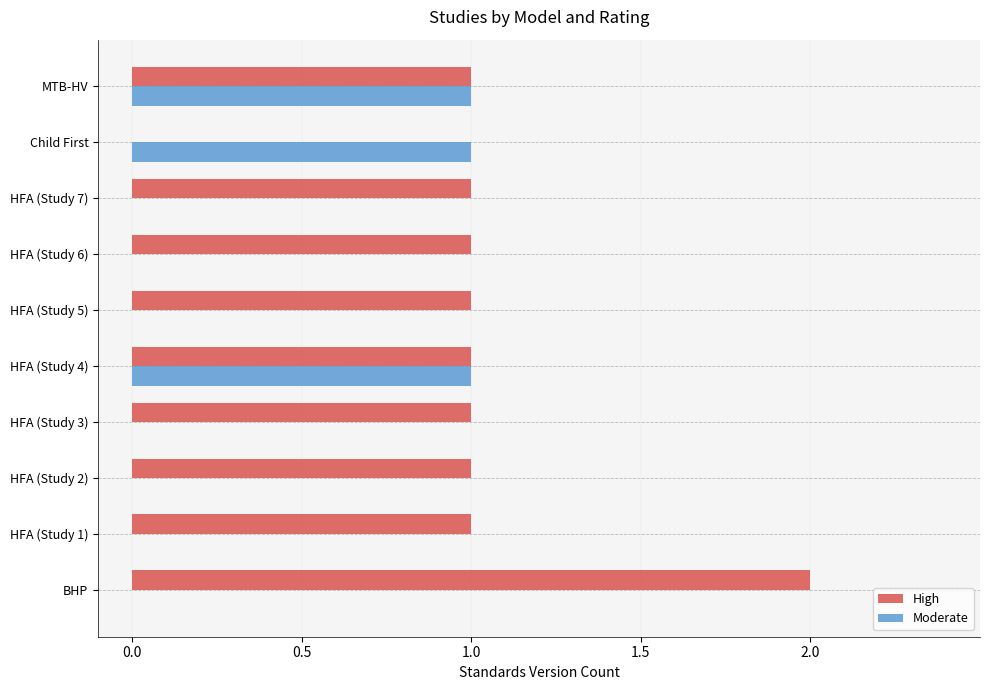

What are all the series names shown in the legend?

High, Moderate